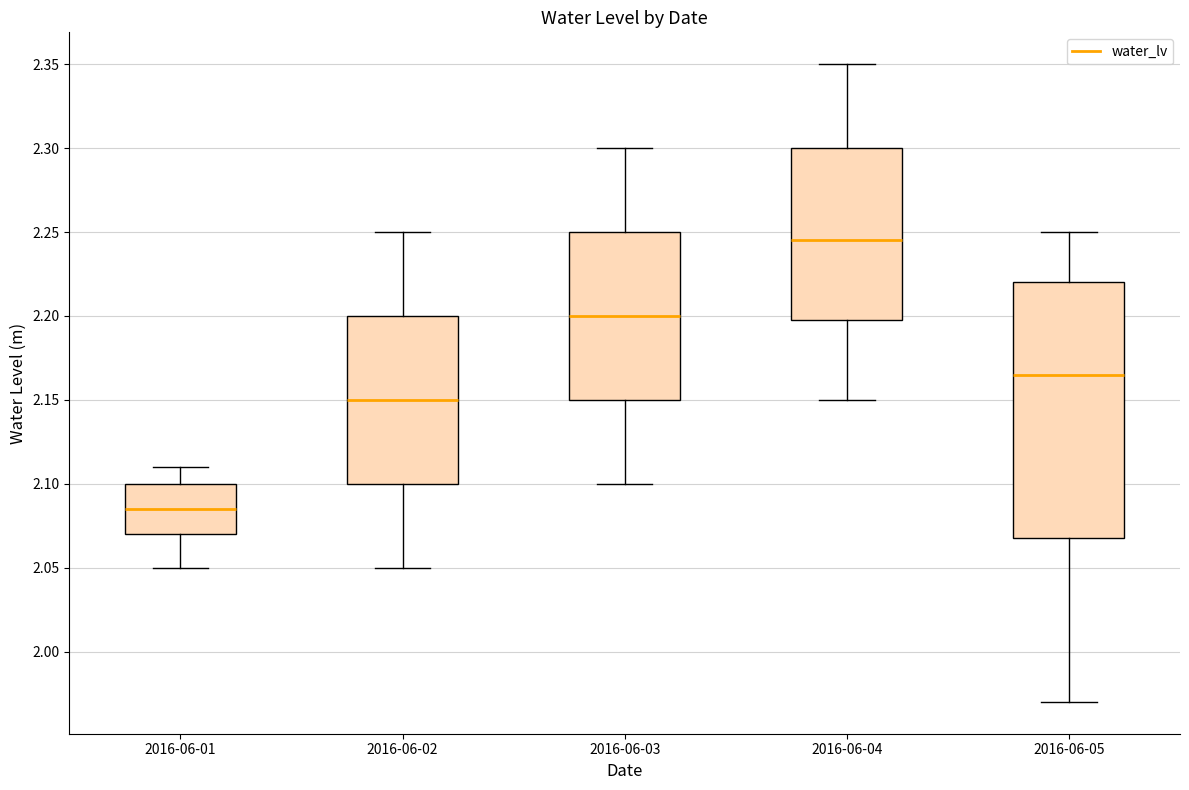

Where does the lower whisker of the box for 2016-06-04 end on the y-axis? The values are not printed on the chart, so give them approximately, as read against the axis.

2.150